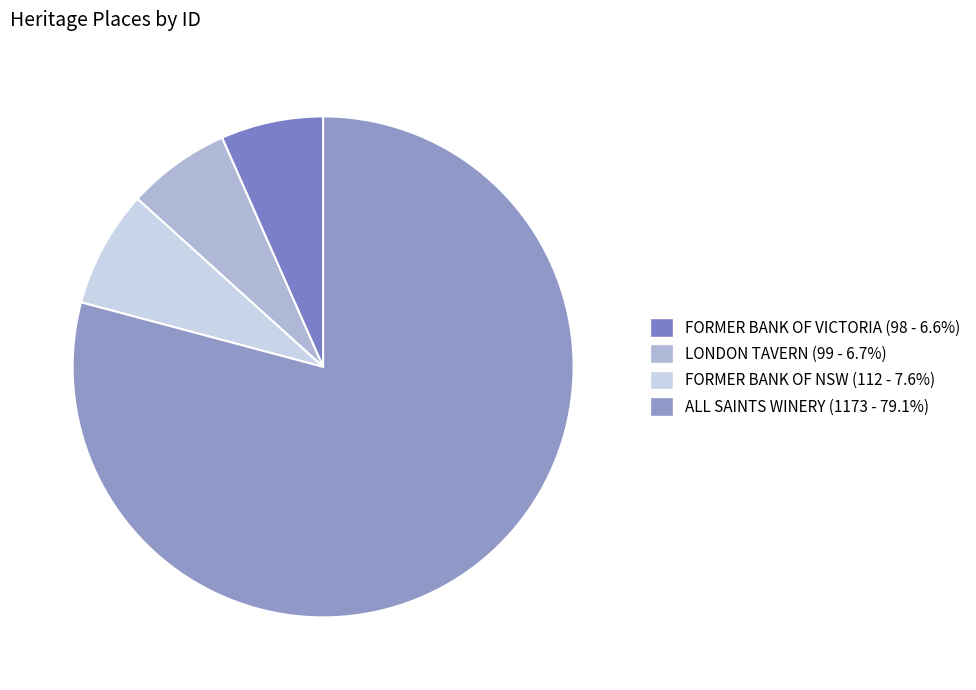

Is there any slice that represents more than half of the pie?

Yes